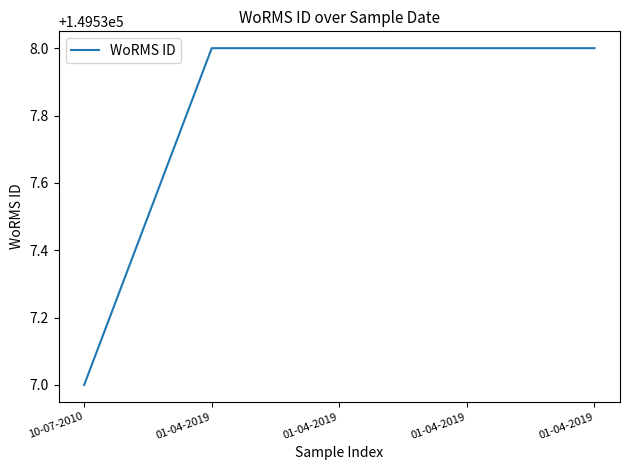

What is the average value?

149538